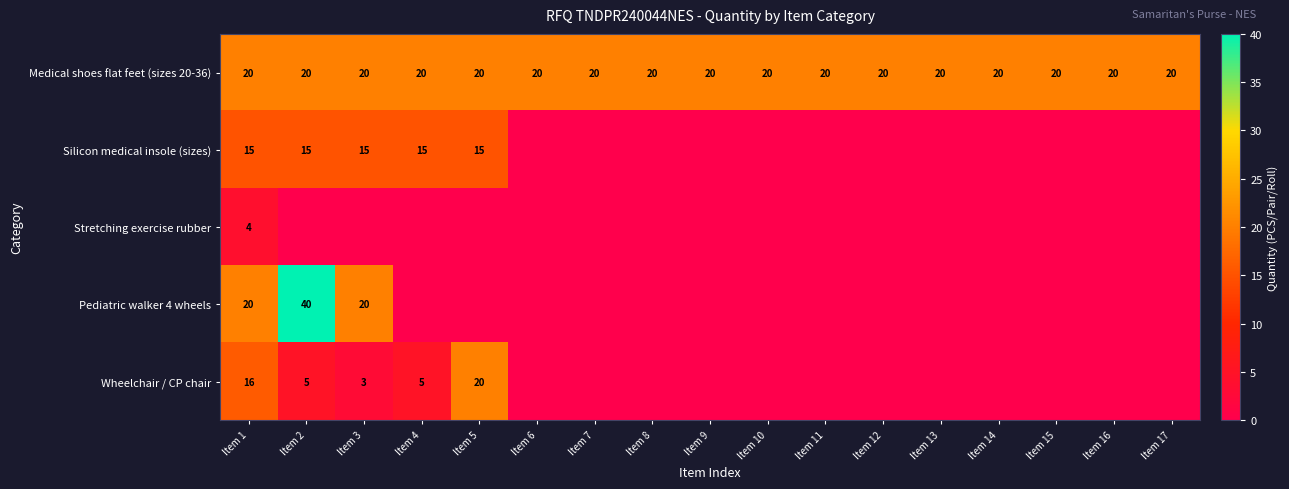

The value of Medical shoes flat feet (sizes 20-36) at Item 8 is 4. True or false?

False